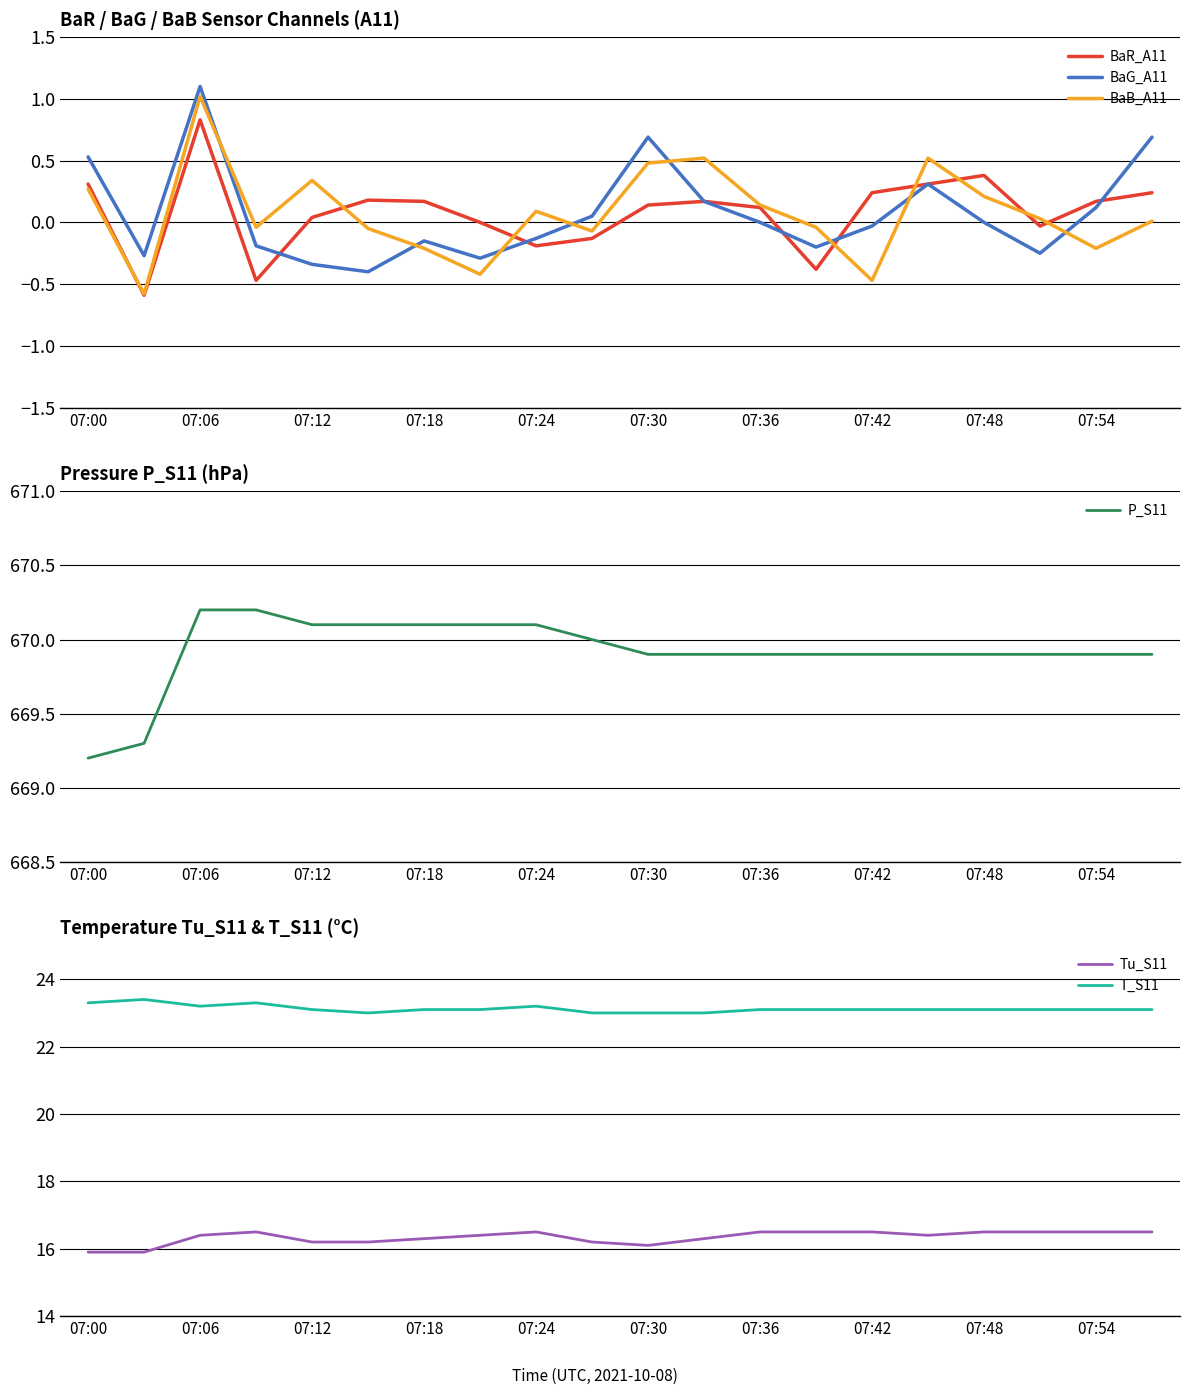

True or false: BaB_A11 has a value of 0.3 at 07:48.

False